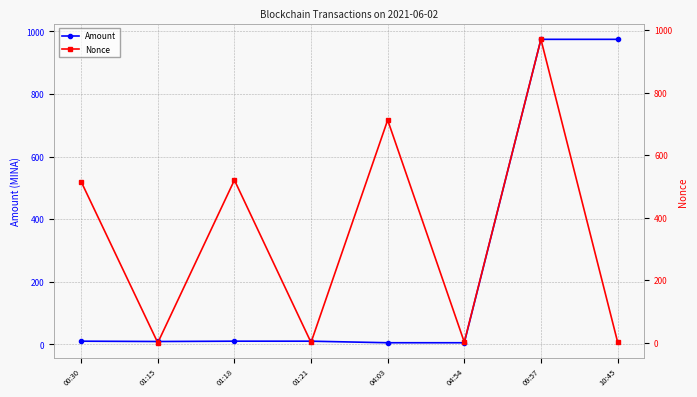

How many times do Amount and Nonce cross each other?

5